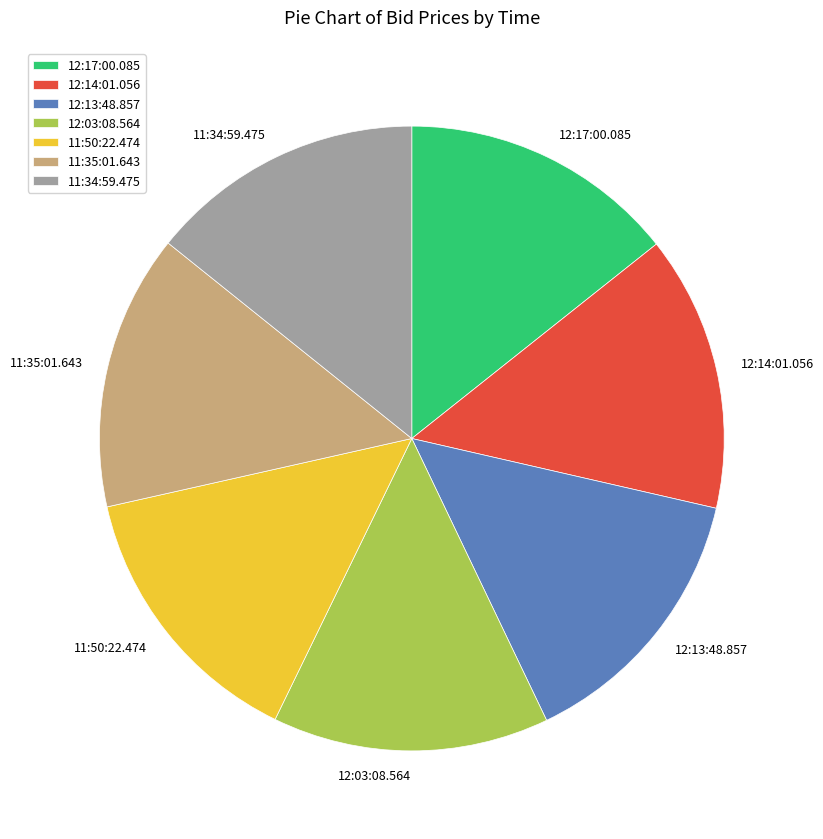

Is there any slice that represents more than half of the pie?

No